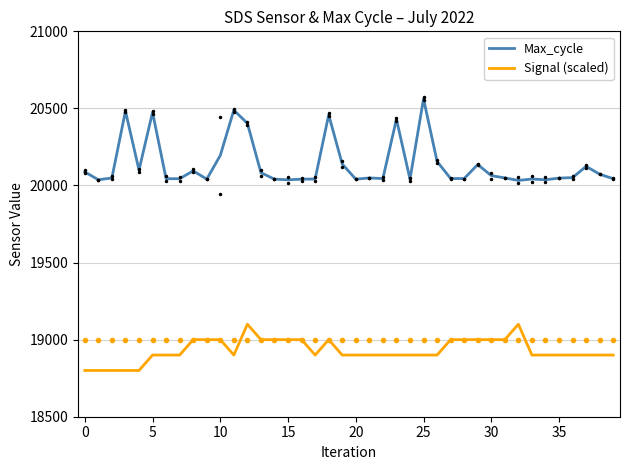

True or false: Max_cycle and Signal (scaled) cross at least once.

False